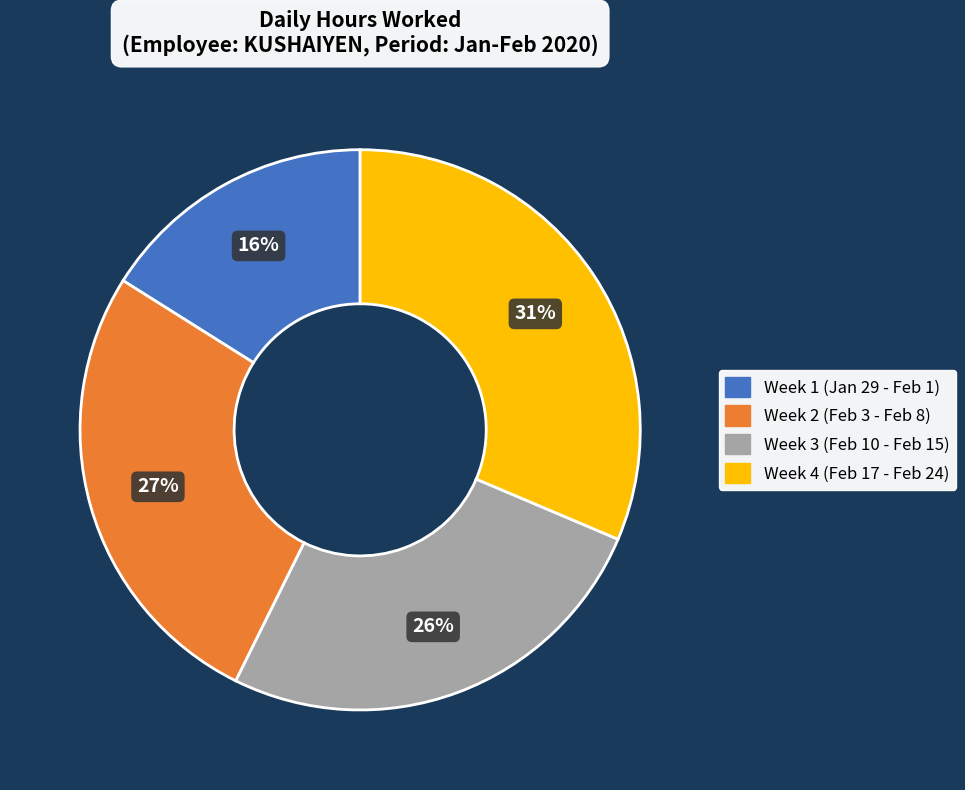

To the nearest percent, what is the difference between the largest and smallest slice percentages?

15%